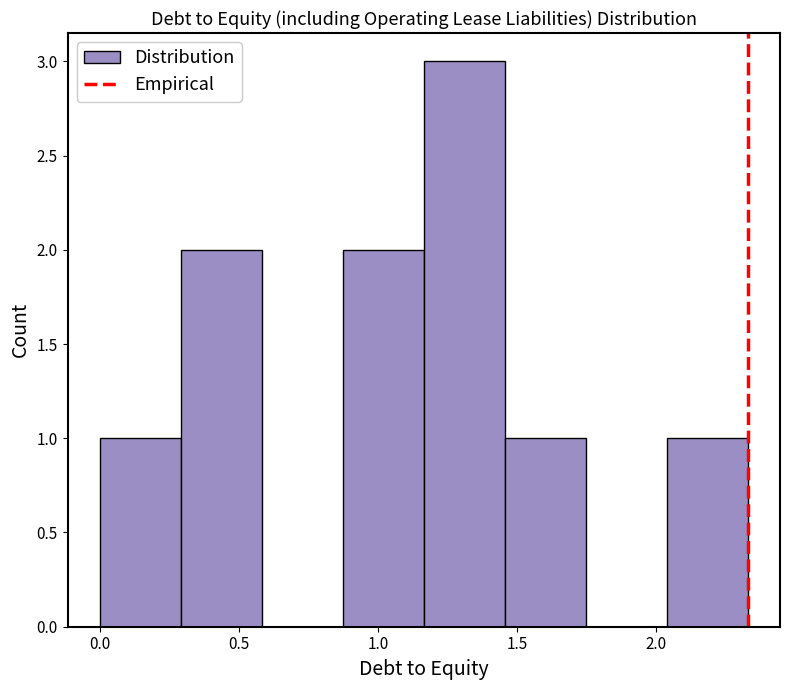

Reading left to right, transcribe this chart: for each bar, give the range it covers on the x-axis and its height. Neither the bar edges nor the heights are printed on the chart, so give them approximately, as read against the axes.

0.00 to 0.30: 1
0.30 to 0.60: 2
0.60 to 0.85: 0
0.85 to 1.15: 2
1.15 to 1.45: 3
1.45 to 1.75: 1
1.75 to 2.05: 0
2.05 to 2.35: 1